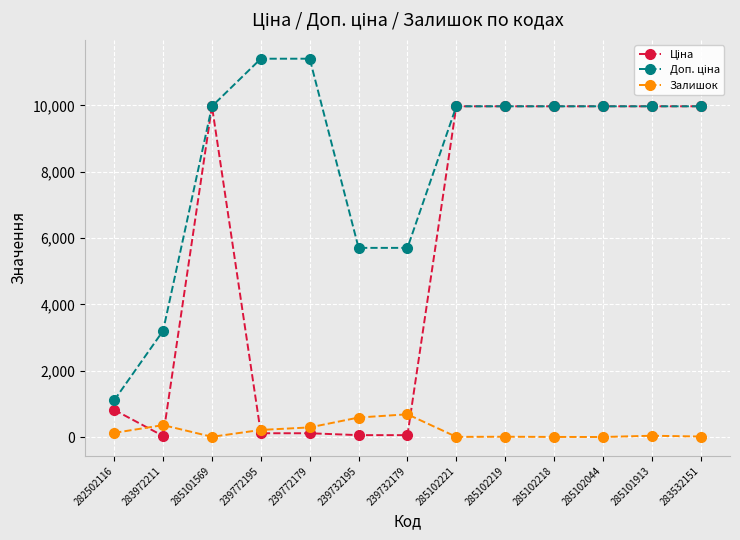

At how many categories does at least one series exceed 9361?

9